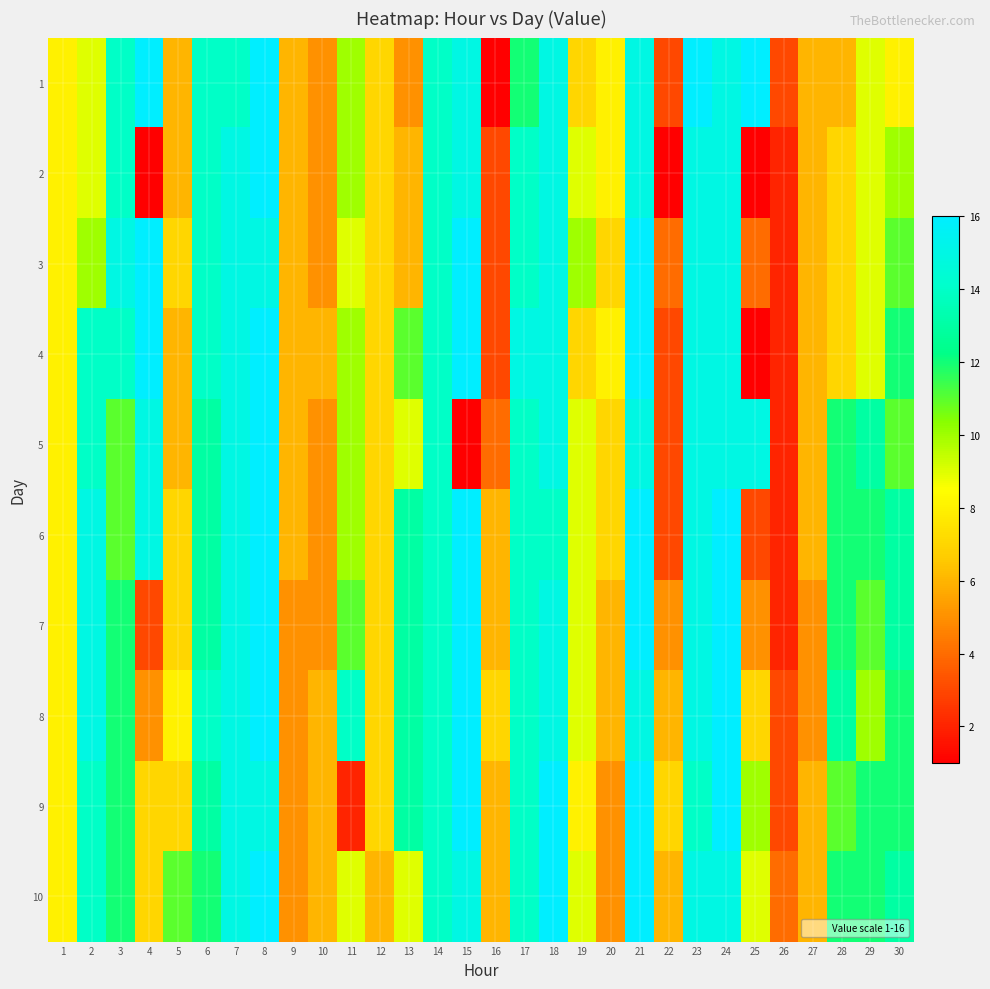

Reading left to right, extract all data points from this chart.

1: 1=8	2=9	3=14	4=16	5=6	6=14	7=14	8=16	9=6	10=5	11=10	12=7	13=5	14=14	15=15	16=1	17=12	18=15	19=7	20=8	21=15	22=3	23=16	24=15	25=16	26=3	27=6	28=6	29=9	30=8
2: 1=8	2=9	3=14	4=1	5=6	6=14	7=15	8=16	9=6	10=5	11=10	12=7	13=6	14=14	15=15	16=3	17=14	18=15	19=9	20=8	21=15	22=1	23=15	24=15	25=1	26=2	27=6	28=7	29=9	30=10
3: 1=8	2=10	3=15	4=16	5=7	6=14	7=15	8=15	9=6	10=5	11=9	12=7	13=6	14=14	15=16	16=3	17=14	18=15	19=10	20=7	21=16	22=4	23=15	24=15	25=4	26=2	27=6	28=7	29=9	30=11
4: 1=8	2=14	3=14	4=16	5=6	6=14	7=15	8=16	9=6	10=6	11=10	12=7	13=11	14=14	15=16	16=3	17=15	18=15	19=7	20=8	21=16	22=3	23=15	24=15	25=1	26=2	27=6	28=7	29=9	30=12
5: 1=8	2=14	3=11	4=15	5=6	6=13	7=15	8=16	9=6	10=5	11=10	12=7	13=9	14=14	15=1	16=4	17=14	18=15	19=9	20=7	21=15	22=3	23=15	24=15	25=15	26=2	27=6	28=12	29=13	30=11
6: 1=8	2=15	3=11	4=15	5=7	6=13	7=15	8=16	9=6	10=5	11=10	12=7	13=13	14=14	15=16	16=6	17=14	18=14	19=9	20=7	21=16	22=3	23=15	24=16	25=3	26=2	27=6	28=12	29=12	30=13
7: 1=8	2=15	3=12	4=3	5=7	6=13	7=15	8=16	9=5	10=5	11=11	12=7	13=13	14=14	15=16	16=6	17=14	18=15	19=9	20=6	21=16	22=5	23=15	24=16	25=5	26=2	27=5	28=12	29=11	30=13
8: 1=8	2=15	3=12	4=5	5=8	6=14	7=15	8=16	9=5	10=6	11=14	12=7	13=13	14=14	15=16	16=7	17=14	18=15	19=9	20=6	21=15	22=6	23=15	24=16	25=7	26=3	27=5	28=13	29=10	30=12
9: 1=8	2=14	3=12	4=7	5=7	6=13	7=15	8=15	9=5	10=6	11=2	12=7	13=13	14=14	15=16	16=6	17=14	18=16	19=8	20=5	21=16	22=7	23=14	24=16	25=10	26=3	27=6	28=11	29=12	30=12
10: 1=8	2=14	3=12	4=7	5=11	6=12	7=15	8=16	9=5	10=6	11=9	12=6	13=9	14=14	15=15	16=6	17=14	18=16	19=9	20=5	21=16	22=6	23=15	24=15	25=9	26=4	27=6	28=12	29=12	30=13